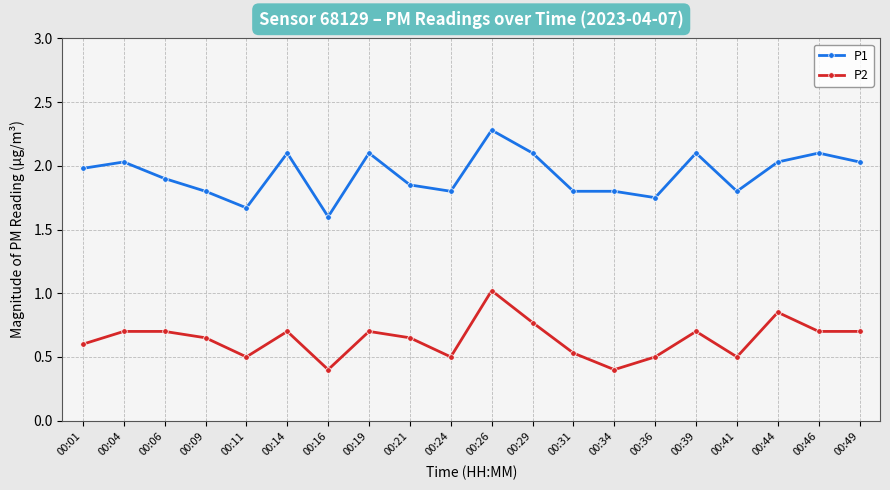

Where is the first local minimum for P2?

00:11